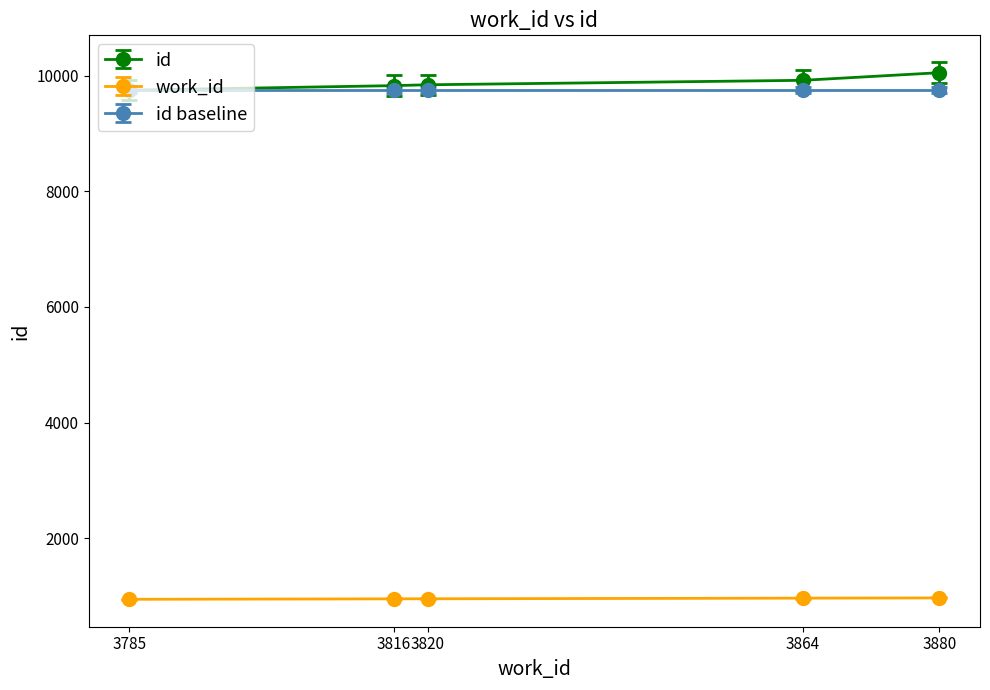

What is the value of the work_id point at the 2nd from the left?

954.0